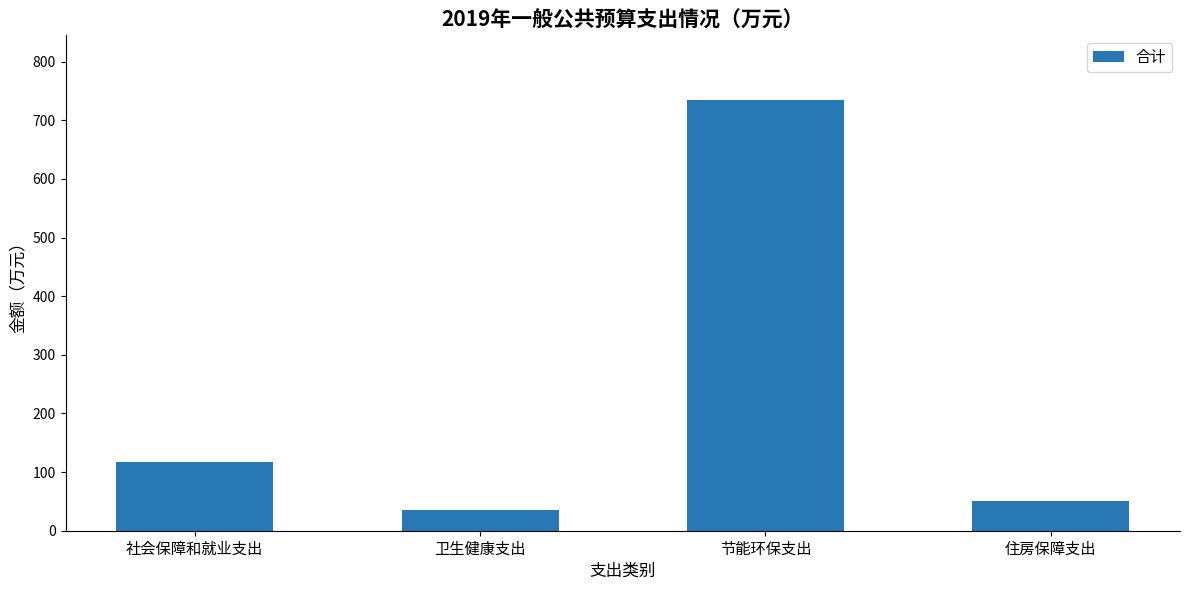

The chart shows a value of 116.5 at 社会保障和就业支出. True or false?

True